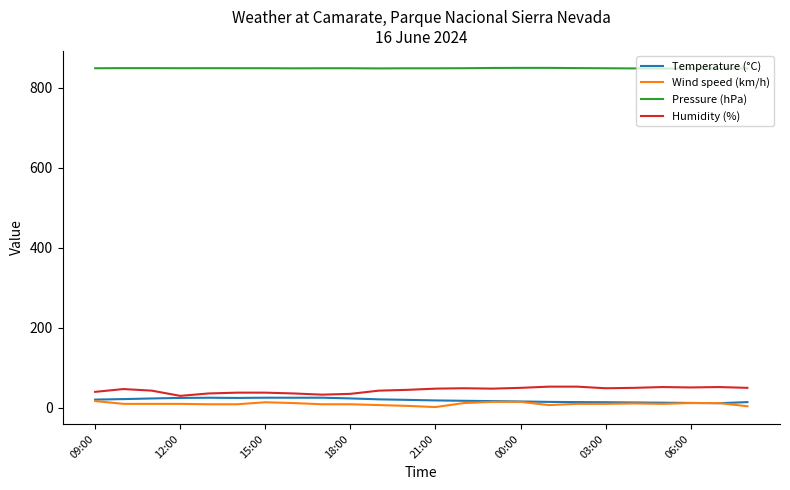

Which series has the largest total across all categories?

Pressure (hPa)